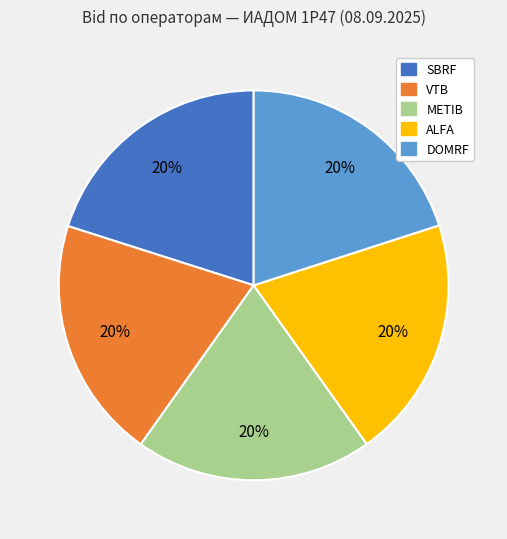

Does any single category account for the majority?

No